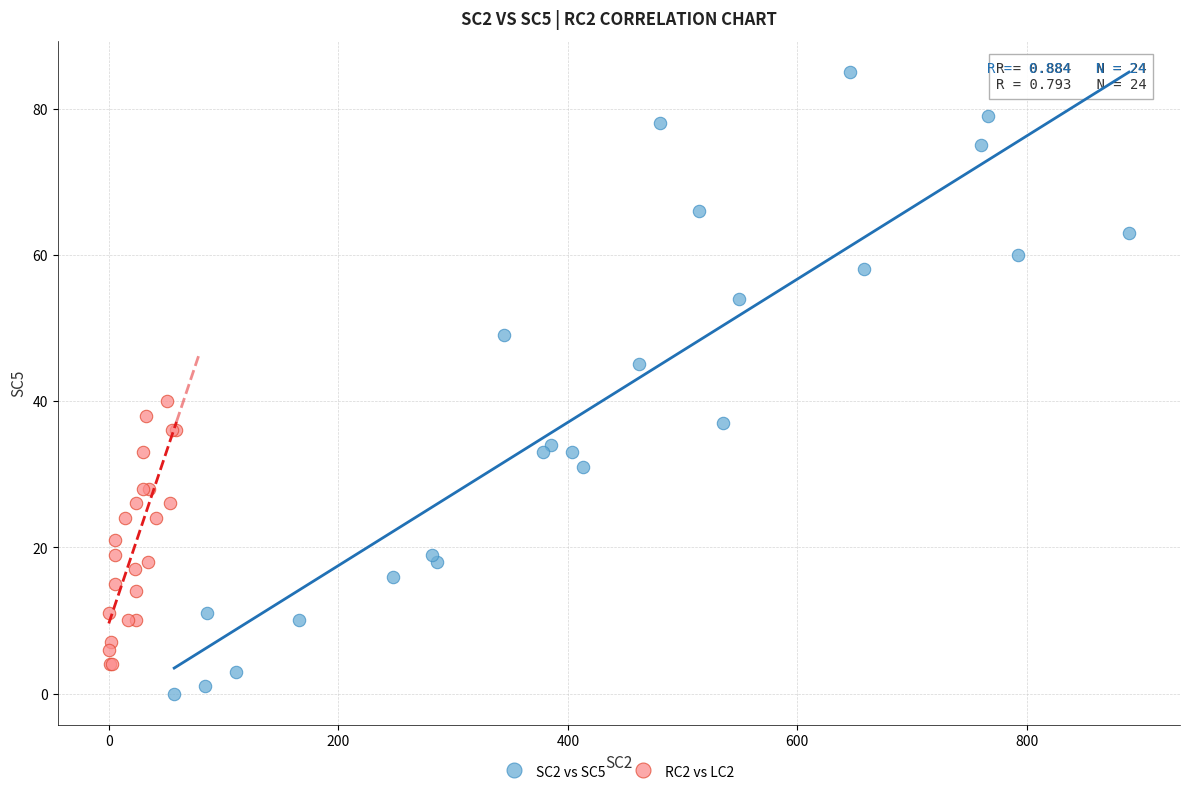

Which series has the widest spread of Y values?

SC2 vs SC5